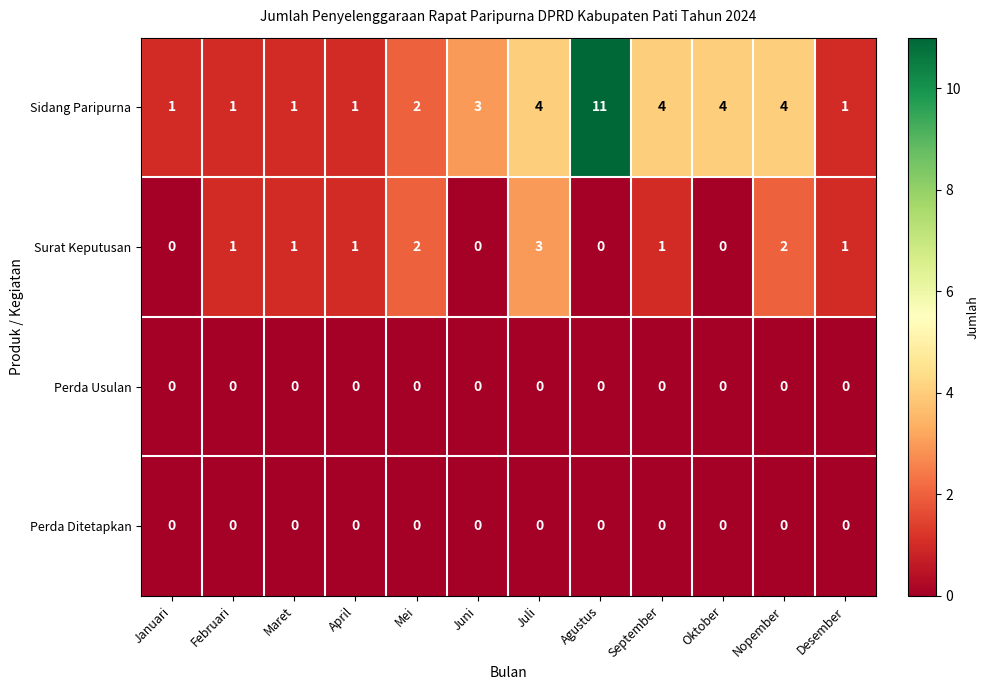

At which category is the sum across all series the highest?

Agustus